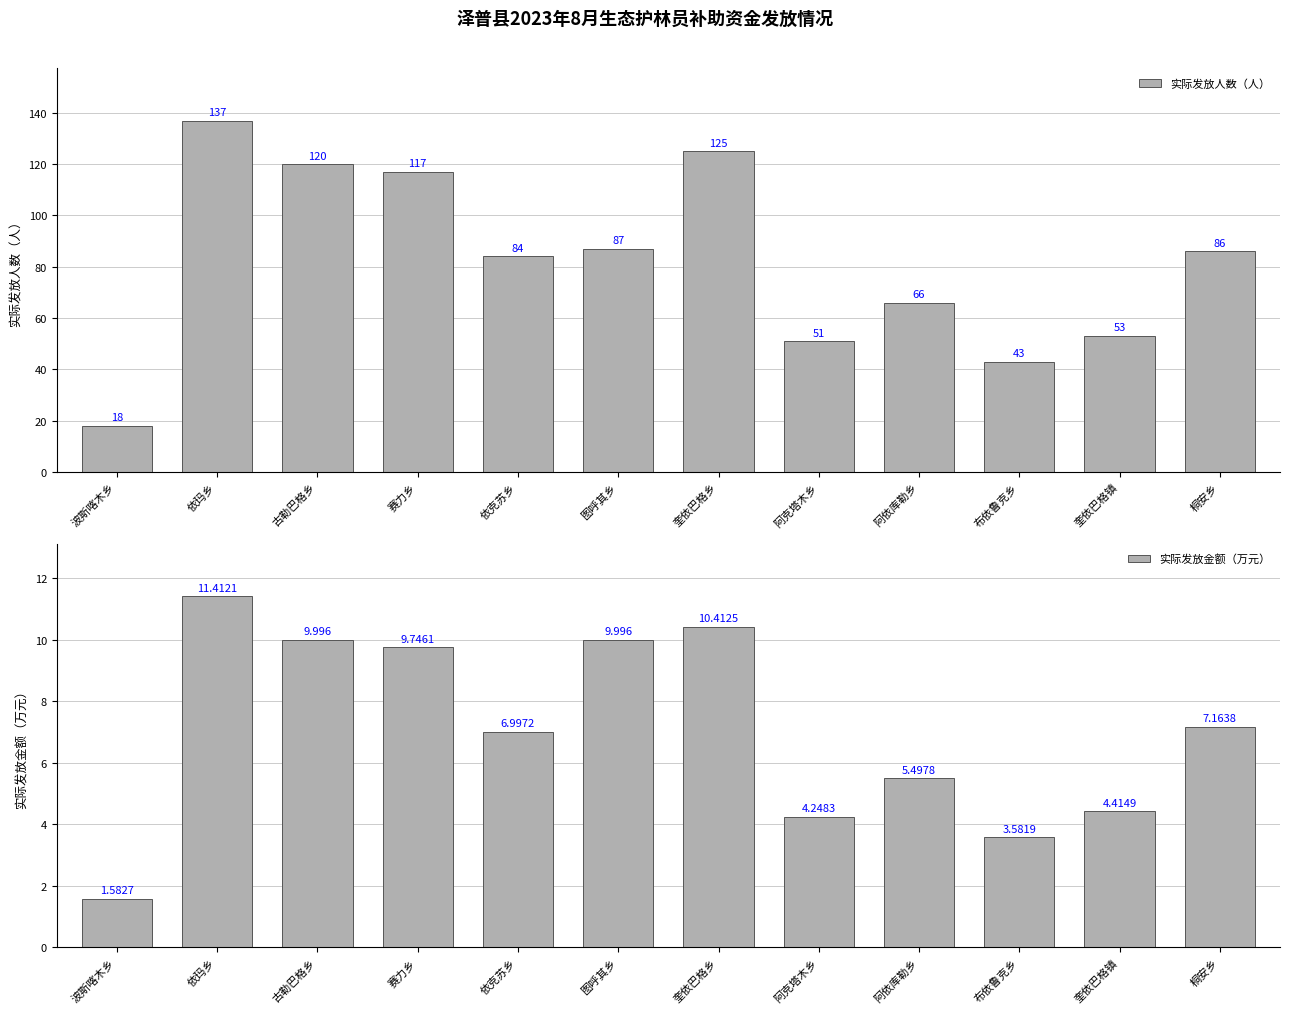

At which label does 实际发放金额（万元） reach its peak?

依玛乡